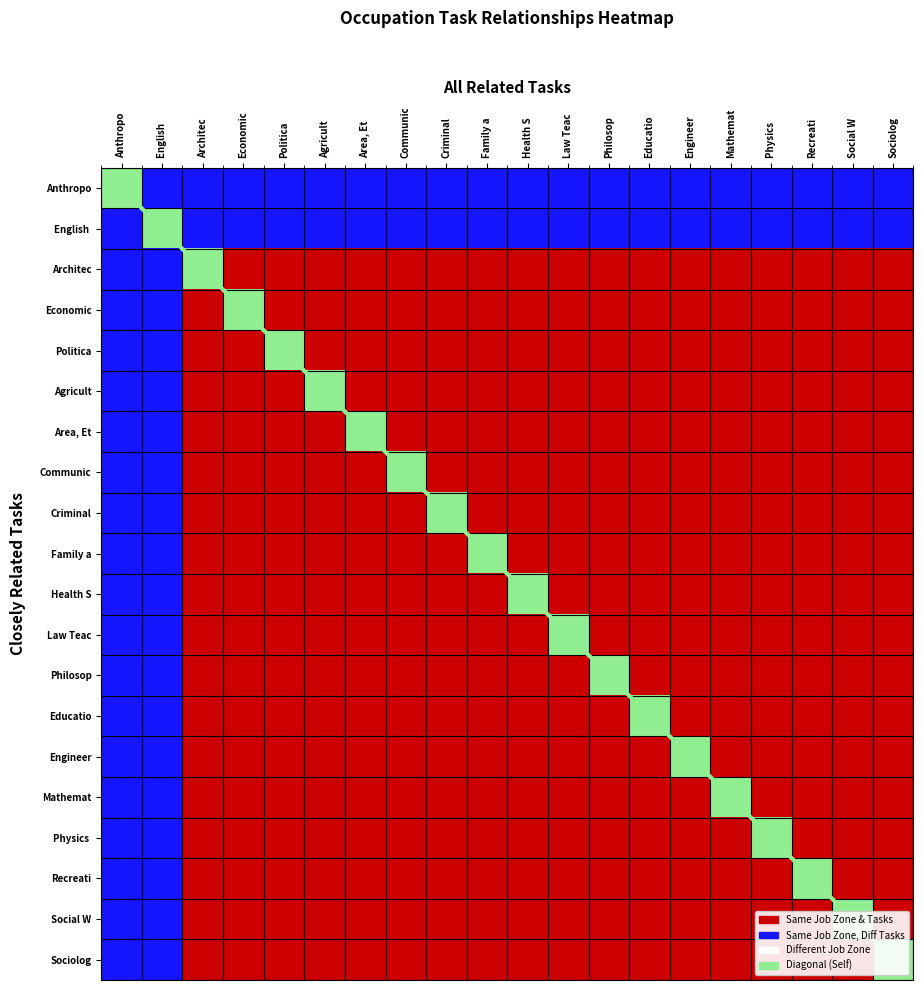

At which category is the sum across all series the highest?

Sociolog